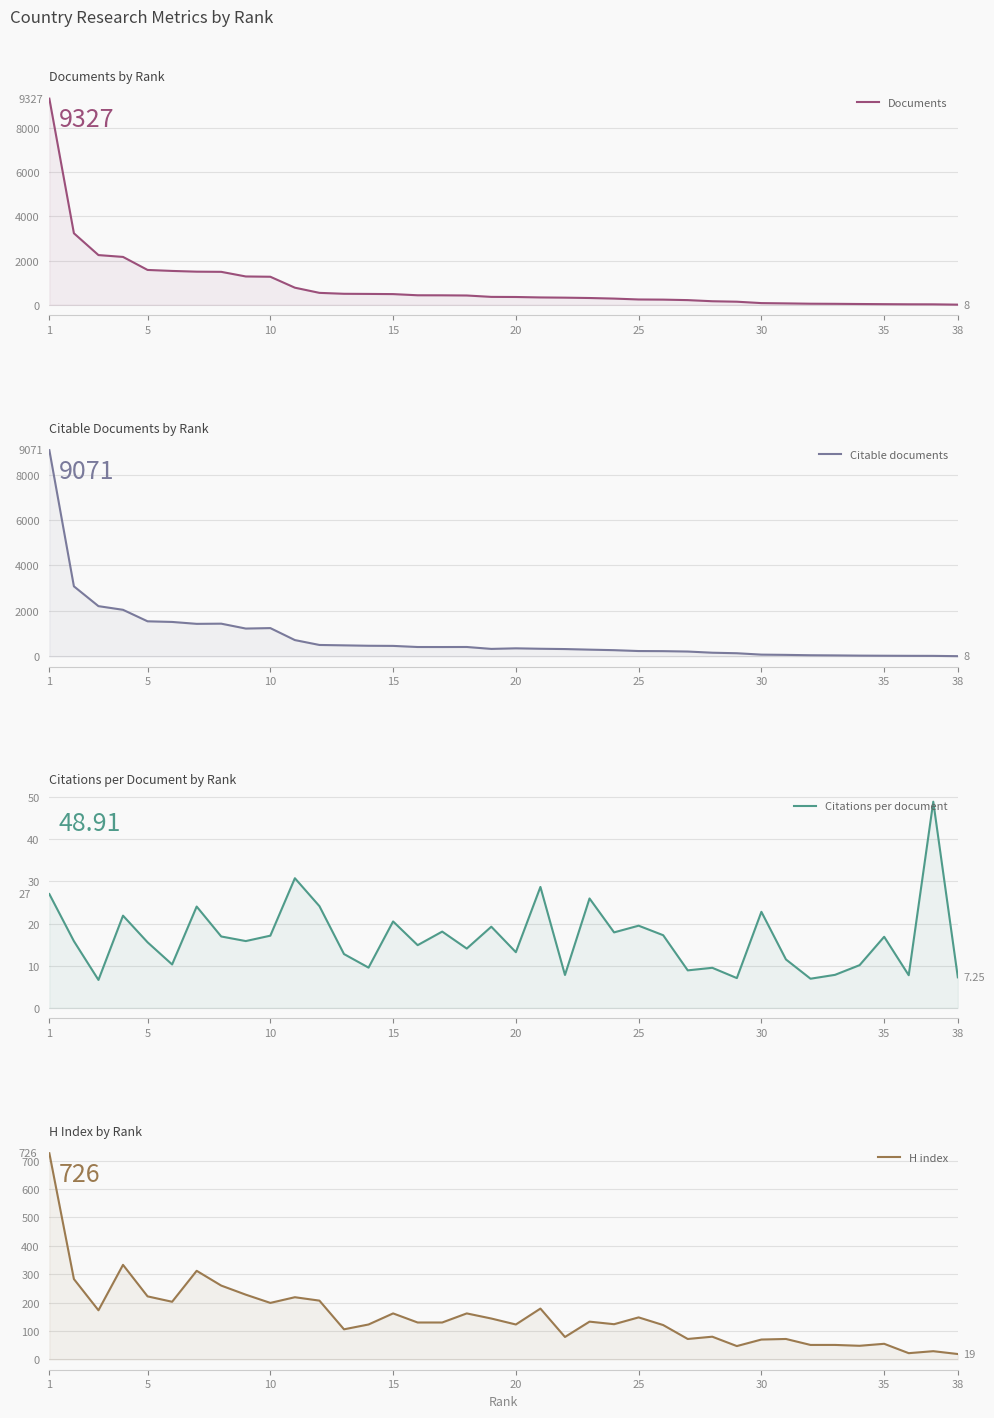

Reading left to right, transcribe all the data shown in this chart.

Documents: 9327.0	3237.0	2250.0	2167.0	1578.0	1533.0	1500.0	1492.0	1283.0	1270.0	775.0	541.0	499.0	493.0	485.0	432.0	430.0	422.0	359.0	354.0	334.0	324.0	308.0	282.0	242.0	235.0	213.0	162.0	141.0	78.0	65.0	50.0	45.0	37.0	30.0	24.0	22.0	8.0
Citable documents: 9071.0	3081.0	2209.0	2048.0	1542.0	1514.0	1430.0	1438.0	1223.0	1243.0	716.0	501.0	484.0	466.0	460.0	411.0	410.0	412.0	328.0	353.0	334.0	321.0	295.0	272.0	234.0	229.0	212.0	160.0	137.0	76.0	65.0	49.0	42.0	32.0	27.0	23.0	21.0	8.0
Citations per document: 27.0	15.8	6.6	21.9	15.6	10.3	24.0	16.9	15.8	17.1	30.8	24.1	12.8	9.6	20.5	14.9	18.1	14.1	19.3	13.2	28.7	7.8	26.0	17.9	19.5	17.2	8.9	9.5	7.1	22.8	11.5	6.9	7.8	10.1	16.9	7.8	48.9	7.2
H index: 726.0	283.0	173.0	333.0	222.0	203.0	312.0	260.0	228.0	199.0	219.0	207.0	106.0	123.0	162.0	130.0	130.0	162.0	144.0	123.0	179.0	79.0	133.0	124.0	148.0	121.0	72.0	80.0	47.0	70.0	72.0	51.0	51.0	48.0	55.0	22.0	29.0	19.0